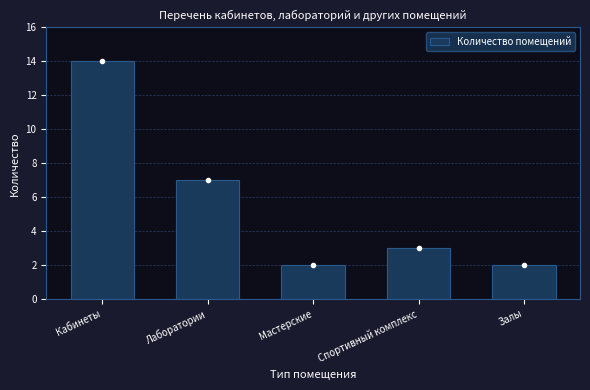

Reading left to right, transcribe all the data shown in this chart.

Кабинеты=14	Лаборатории=7	Мастерские=2	Спортивный комплекс=3	Залы=2